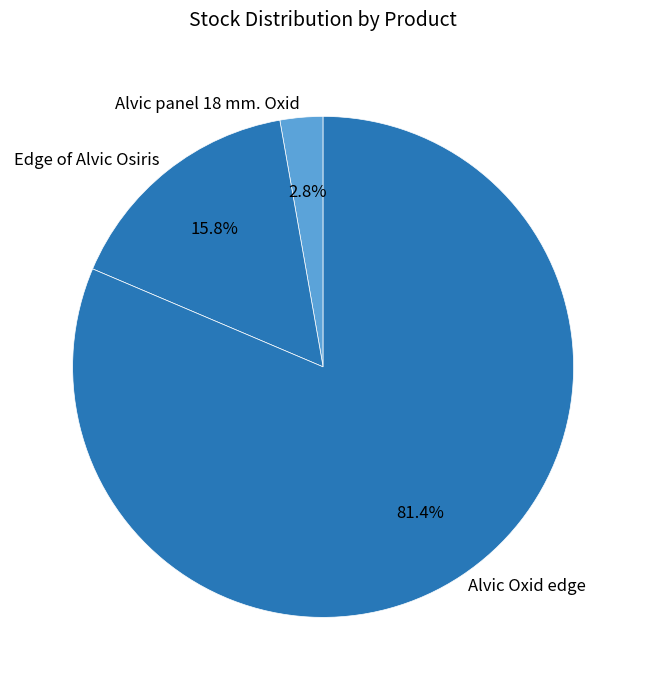

True or false: Alvic panel 18 mm. Oxid accounts for 13% of the total.

False